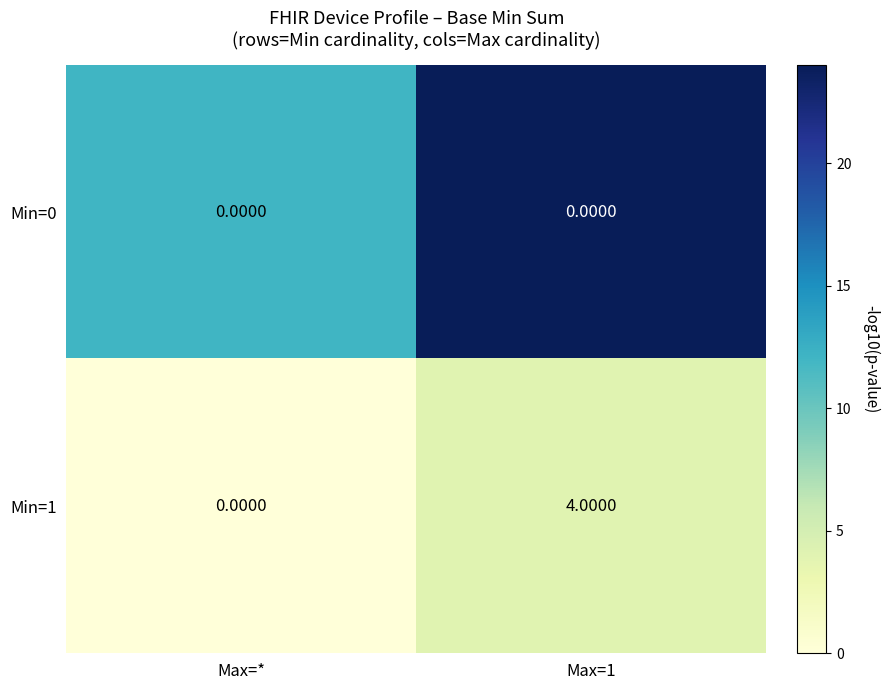

What is the spread (max minus min) of values at Max=*?

0